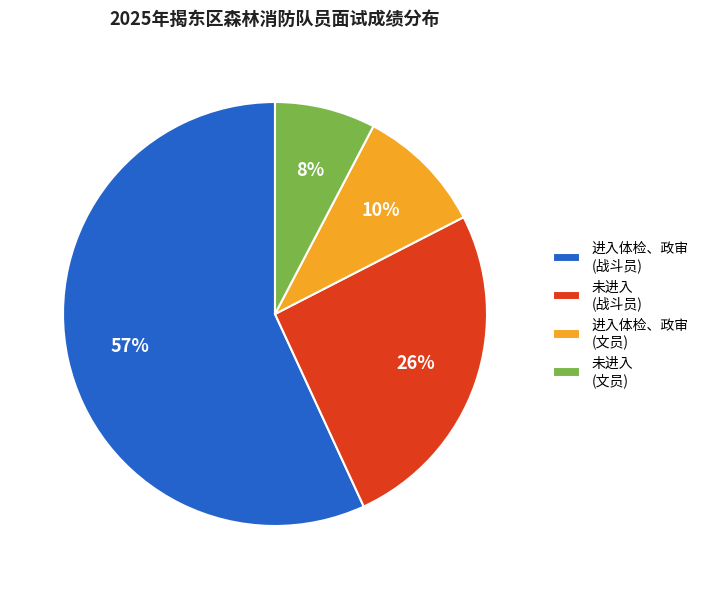

Which slice is the smallest?

未进入 (文员)